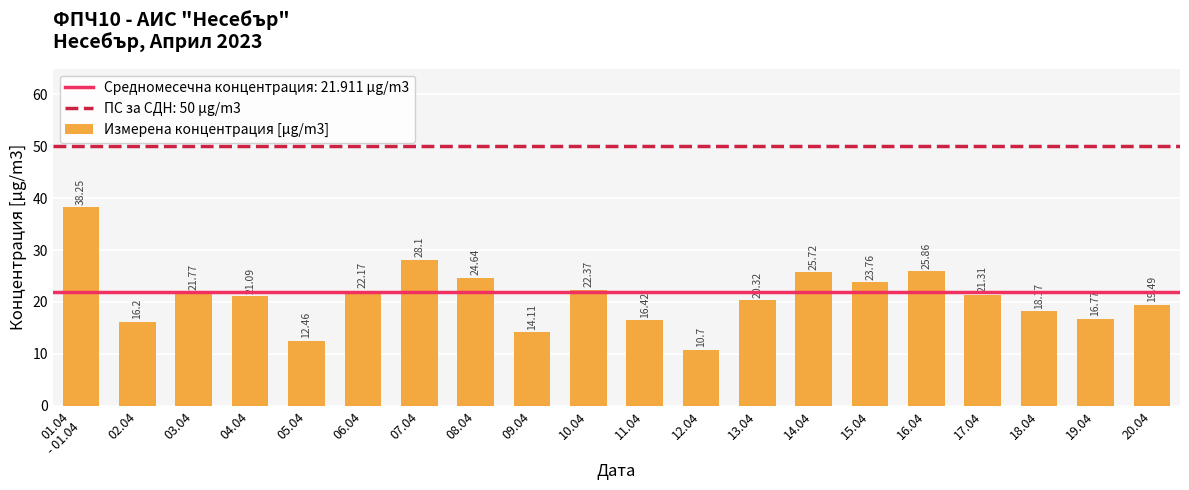

Does the chart contain any negative values?

No